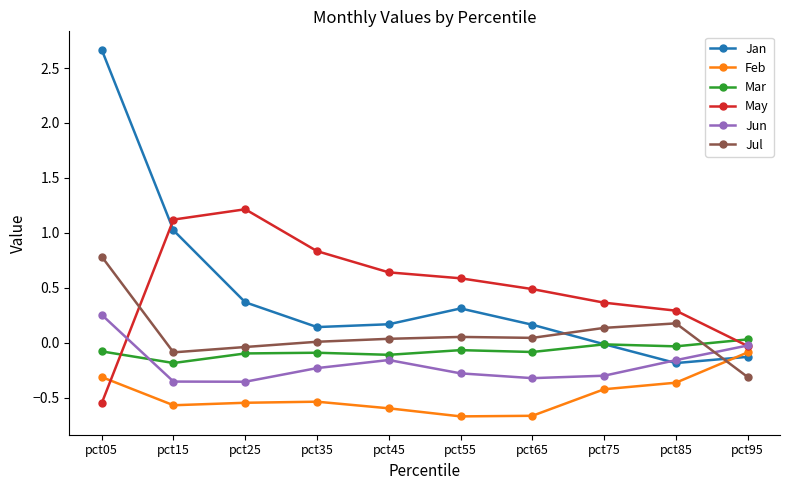

How many categories are shown in the chart?

10